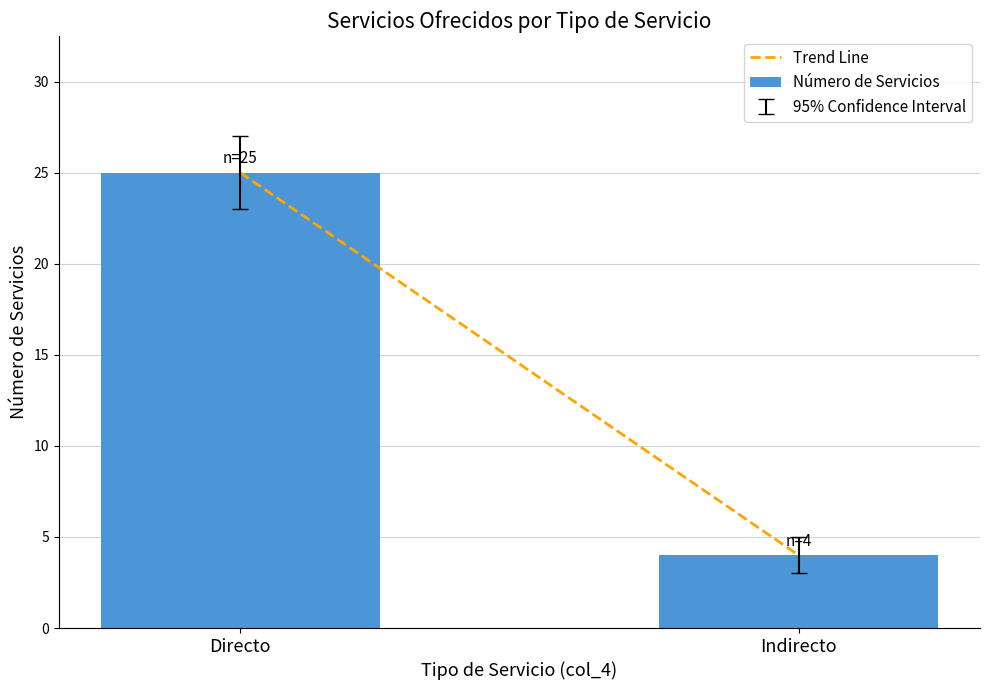

True or false: the data shows 8 at Directo.

False